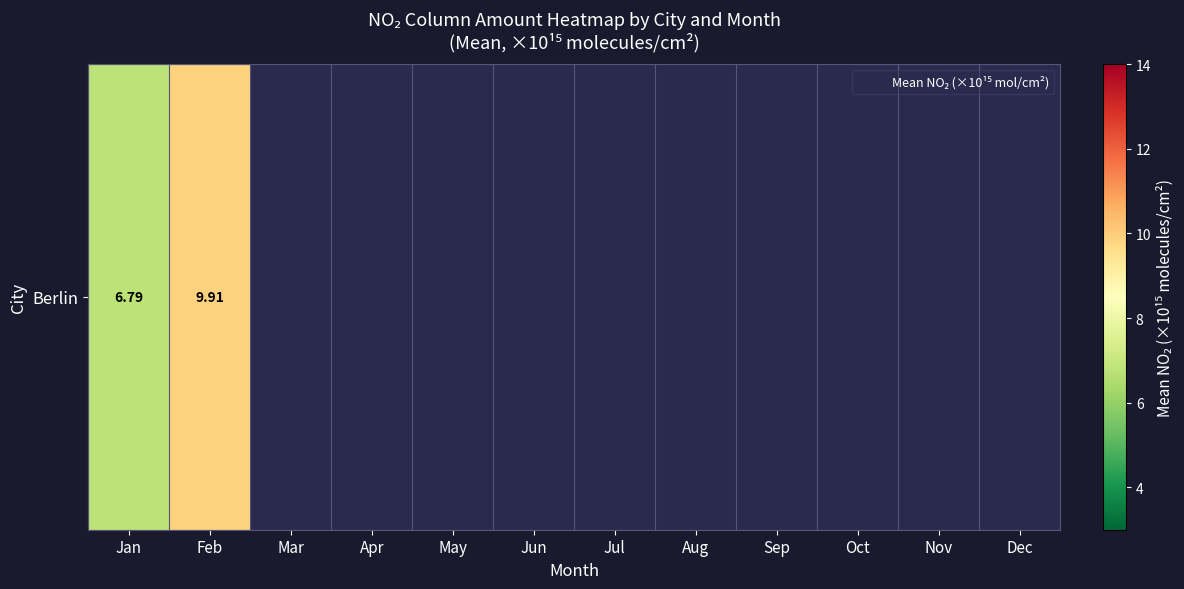

Between Apr and Nov, which is larger?

Nov